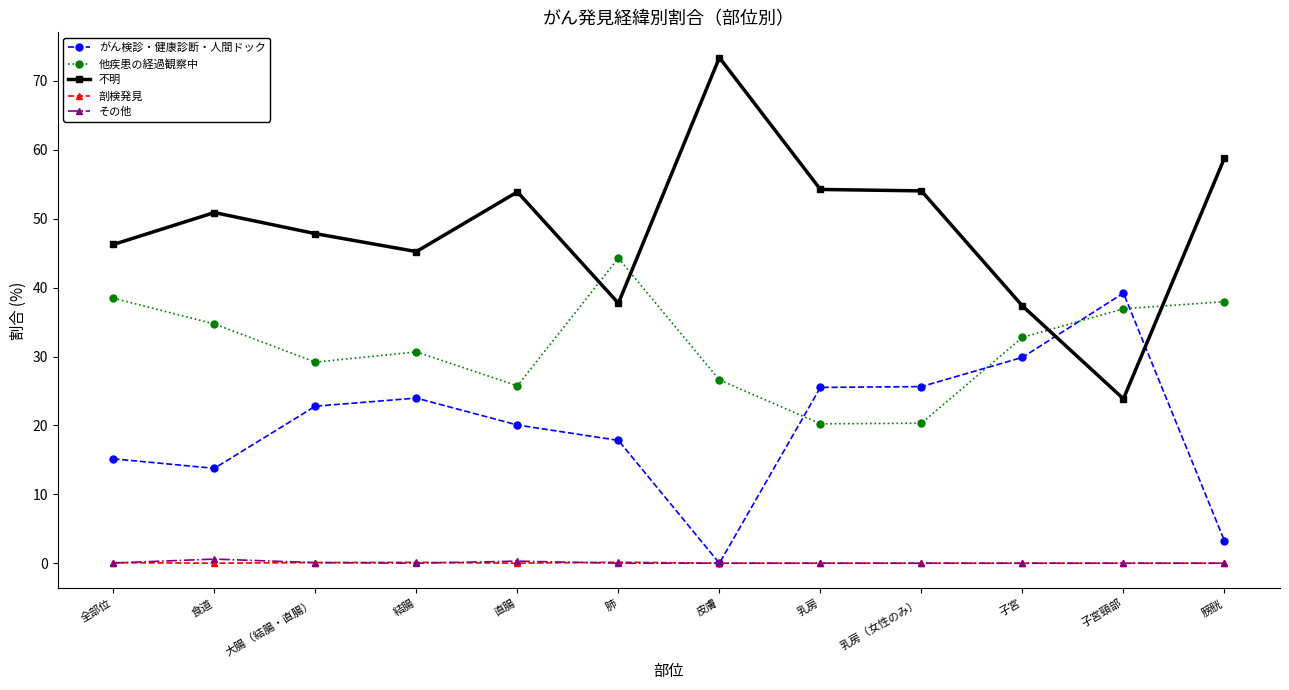

At which label does 他疾患の経過観察中 first exceed 32?

全部位